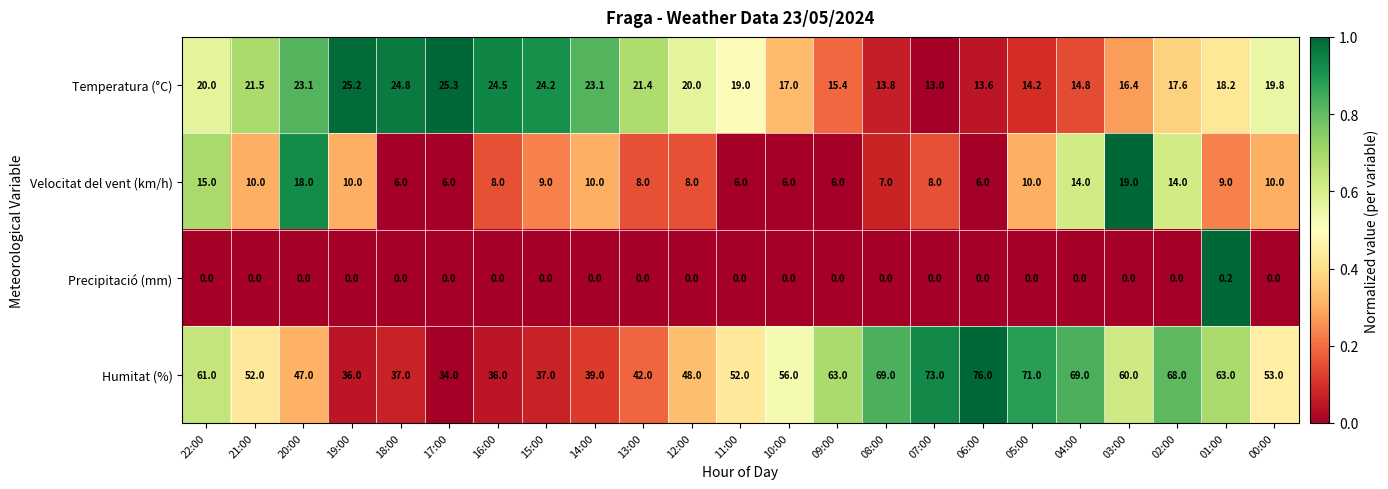

What is the highest value of the Humitat (%) series?

76.0